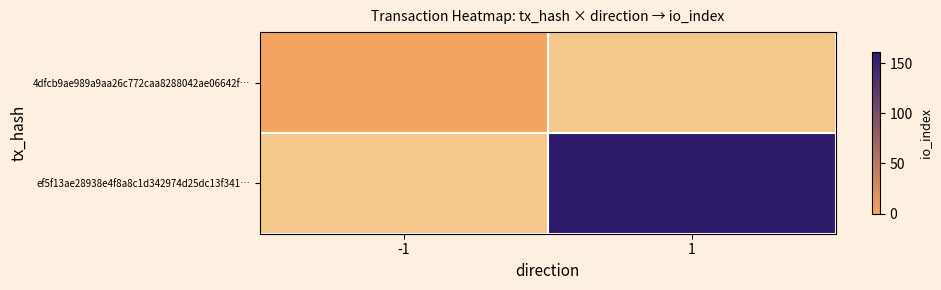

At how many categories does at least one series exceed 39?

1